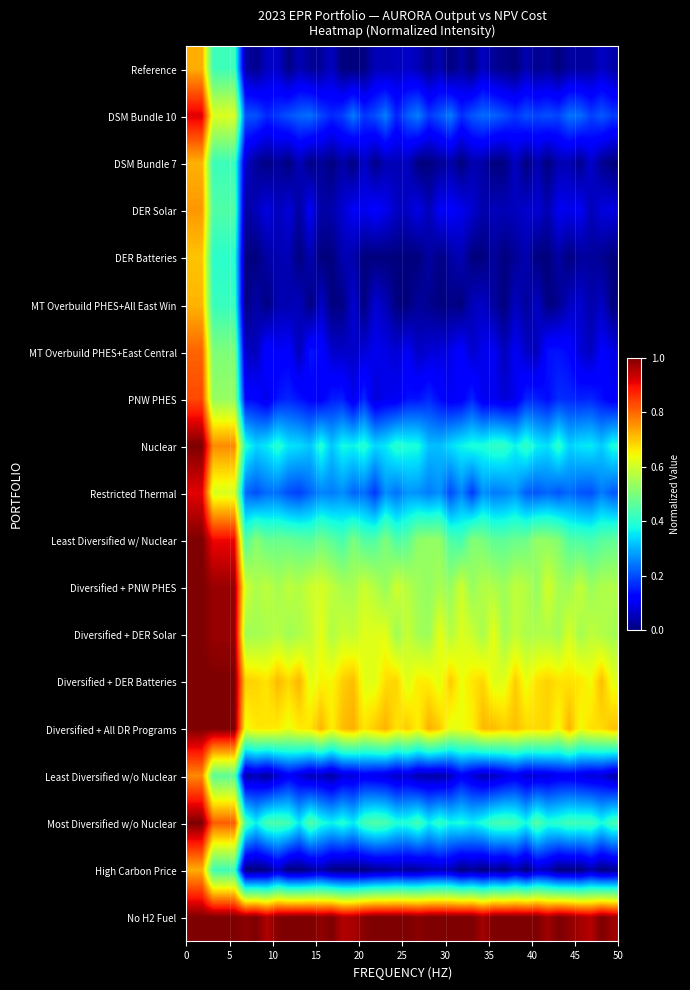

At how many categories does at least one series exceed 0?

40